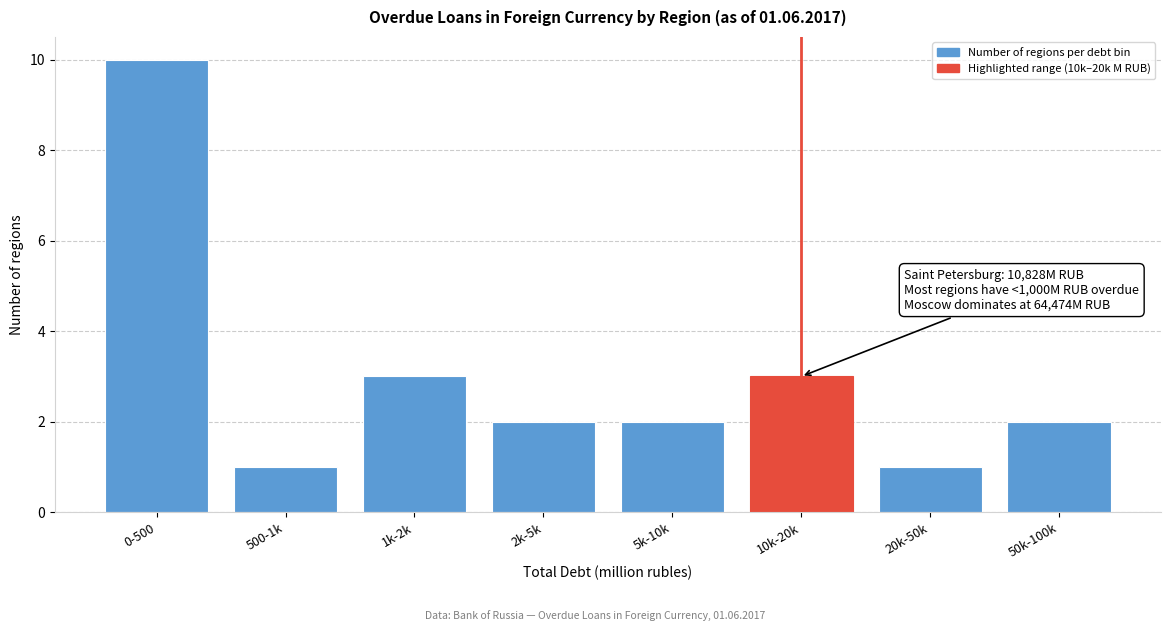

Reading left to right, what are all the values shown in this chart?

0-500=10	500-1k=1	1k-2k=3	2k-5k=2	5k-10k=2	10k-20k=3	20k-50k=1	50k-100k=2